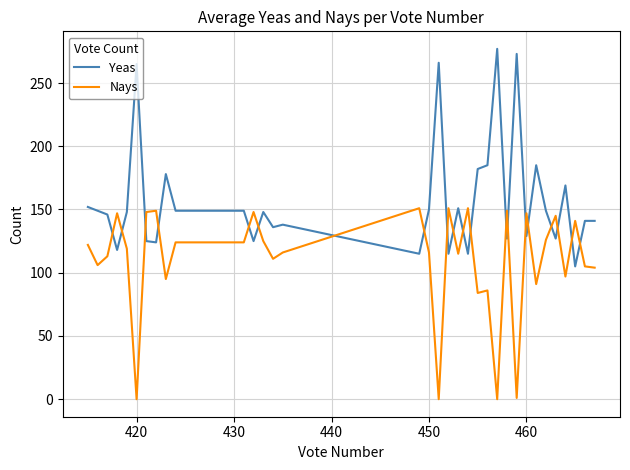

After their last crossing, which series has the higher values: Nays or Yeas?

Yeas